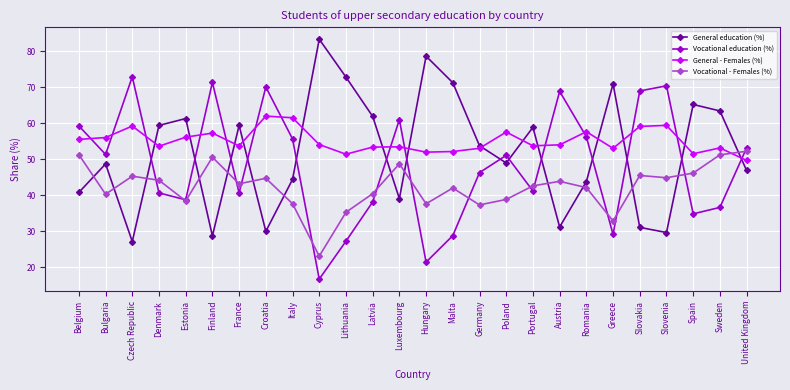

Rank the series at Sweden from highest to lowest value.

General education (%), General - Females (%), Vocational - Females (%), Vocational education (%)